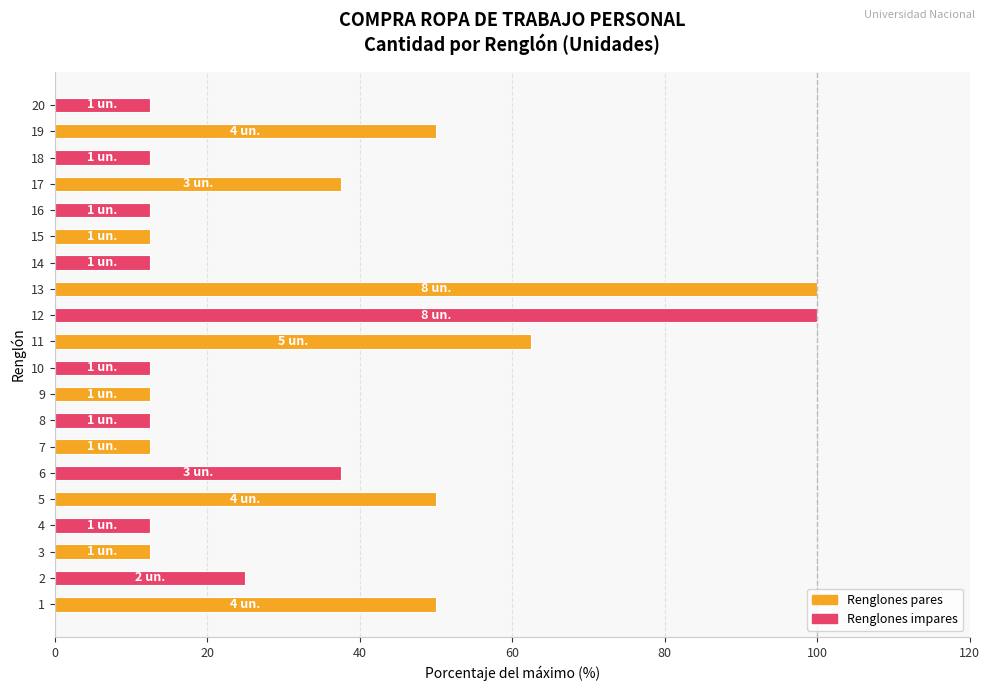

What is the ratio of the value at 5 to the value at 15?

4.0